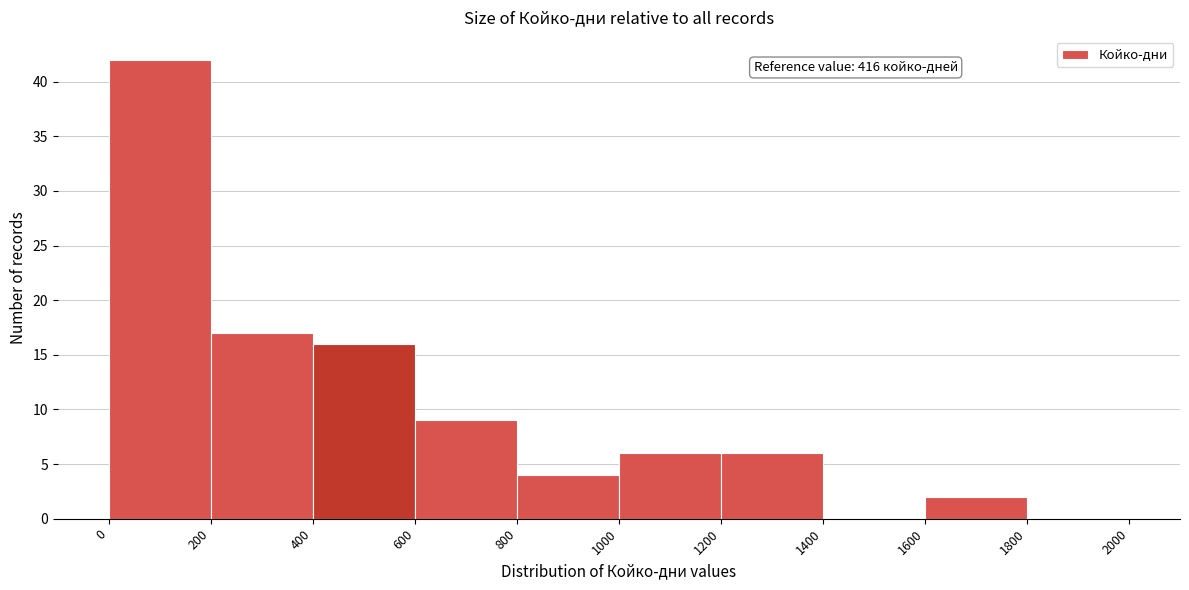

Over which range of the x-axis is the bar tallest?

0 to 200